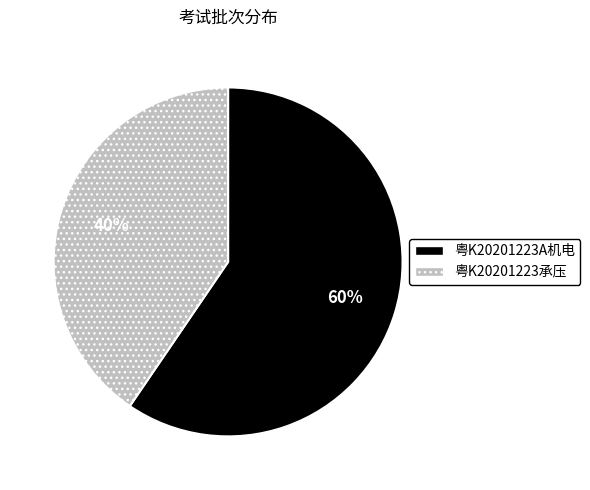

Which slice is the largest?

粤K20201223A机电